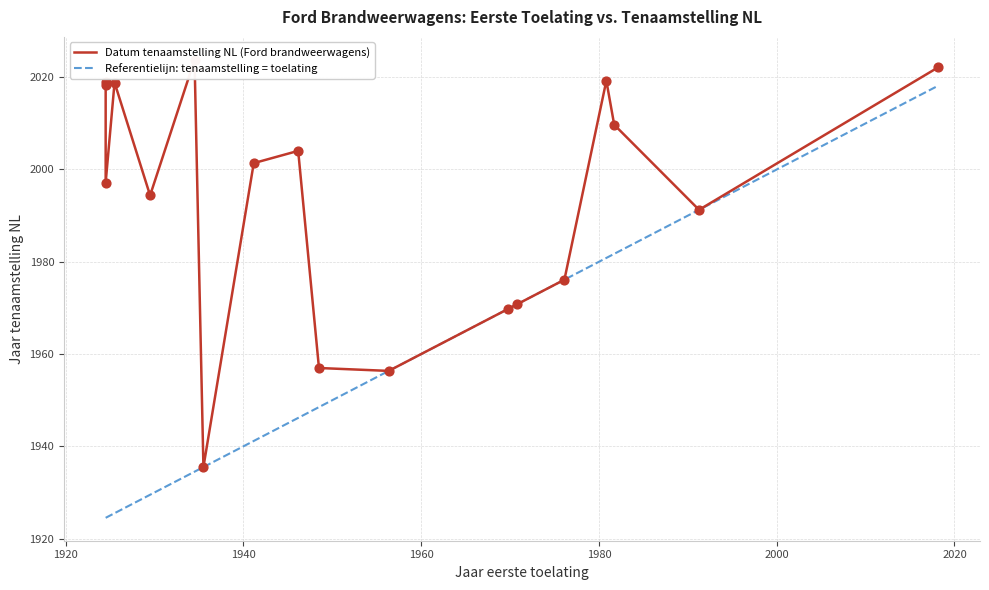

Is the value of Referentielijn: tenaamstelling = toelating at 13 greater than the value of Datum tenaamstelling NL (Ford brandweerwagens) at 12?

Yes